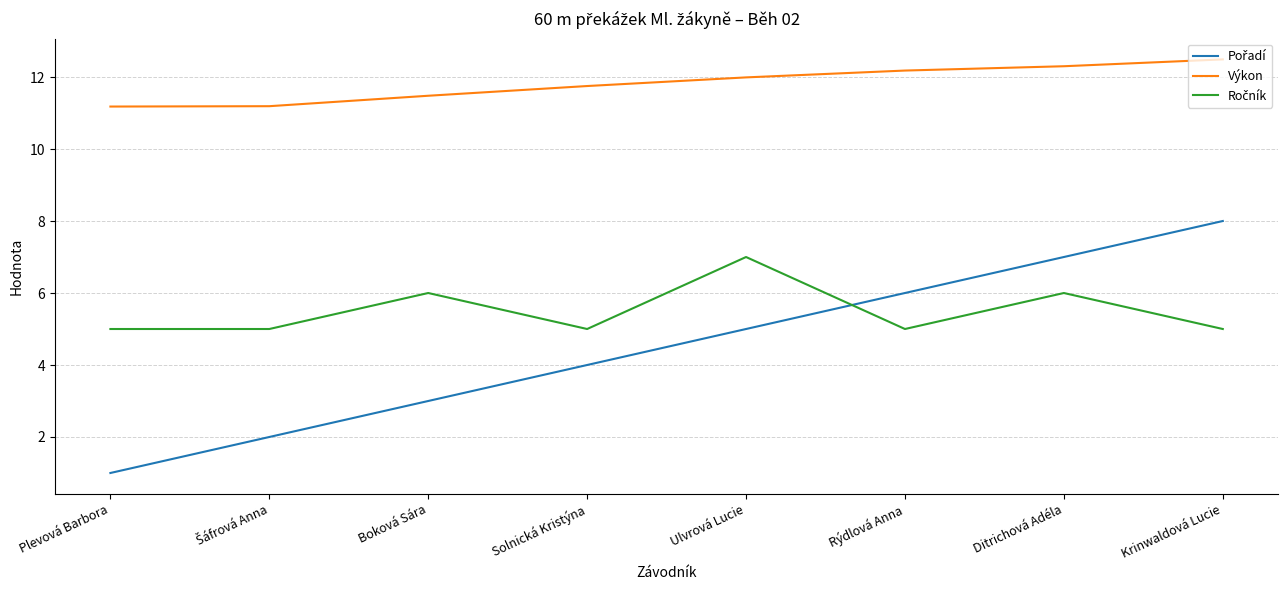

Which series has the largest total across all categories?

Výkon